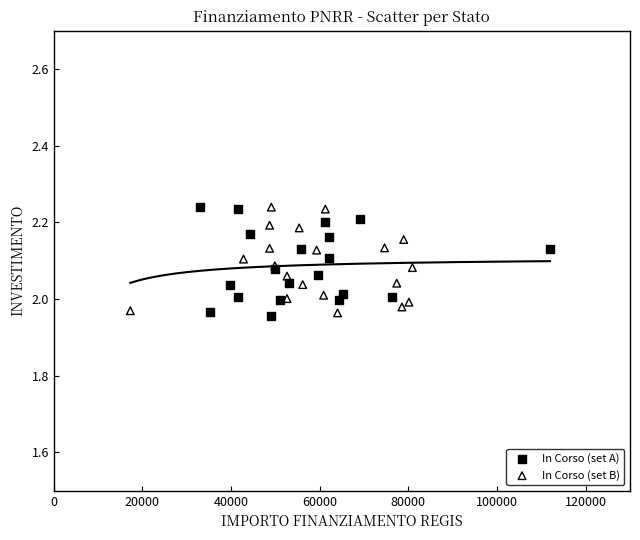

What are all the series names shown in the legend?

In Corso (set A), In Corso (set B)